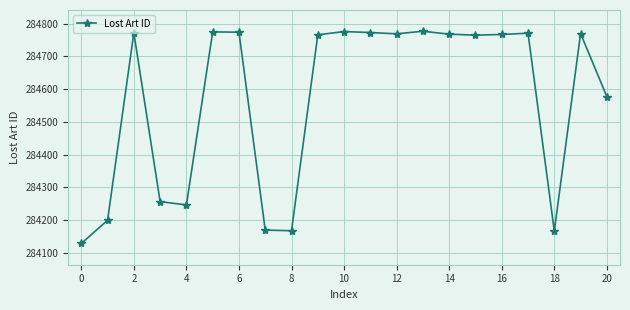

True or false: there are more than 0 points higher than both neighbors.

True